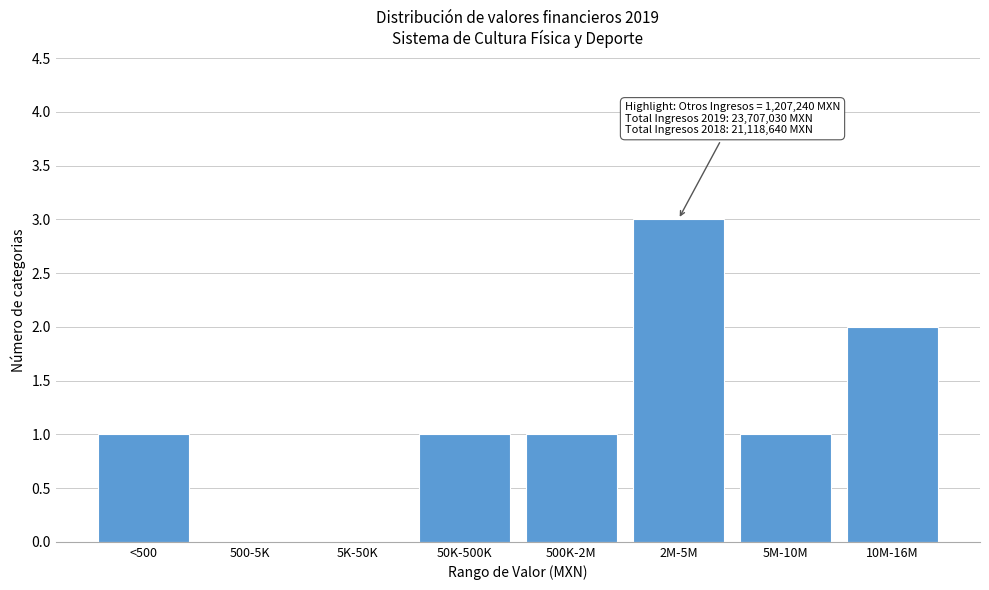

Reading right to left, list all the values displayed in this chart.

10M-16M=2	5M-10M=1	2M-5M=3	500K-2M=1	50K-500K=1	5K-50K=0	500-5K=0	<500=1